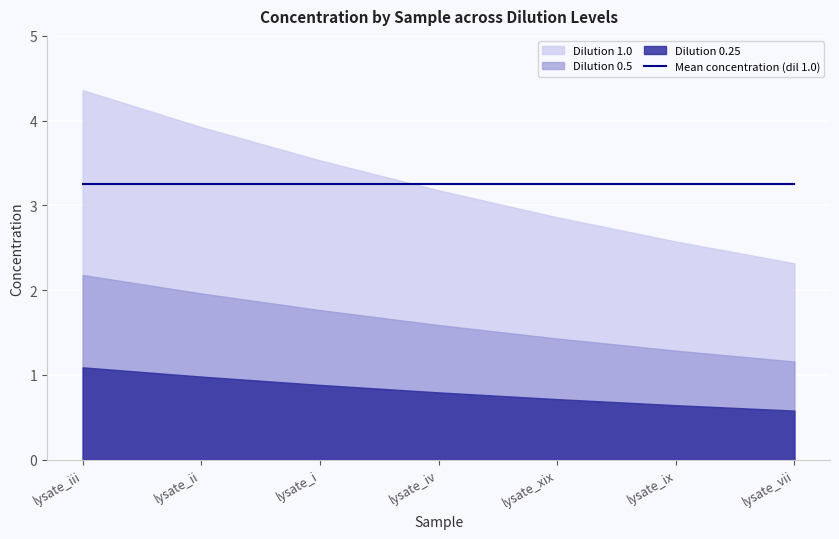

Reading left to right, what are all the values shown in this chart?

concentration_dil1: 4.4	3.9	3.5	3.2	2.9	2.6	2.3
concentration_dil05: 2.2	2.0	1.8	1.6	1.4	1.3	1.2
concentration_dil025: 1.1	1.0	0.9	0.8	0.7	0.6	0.6